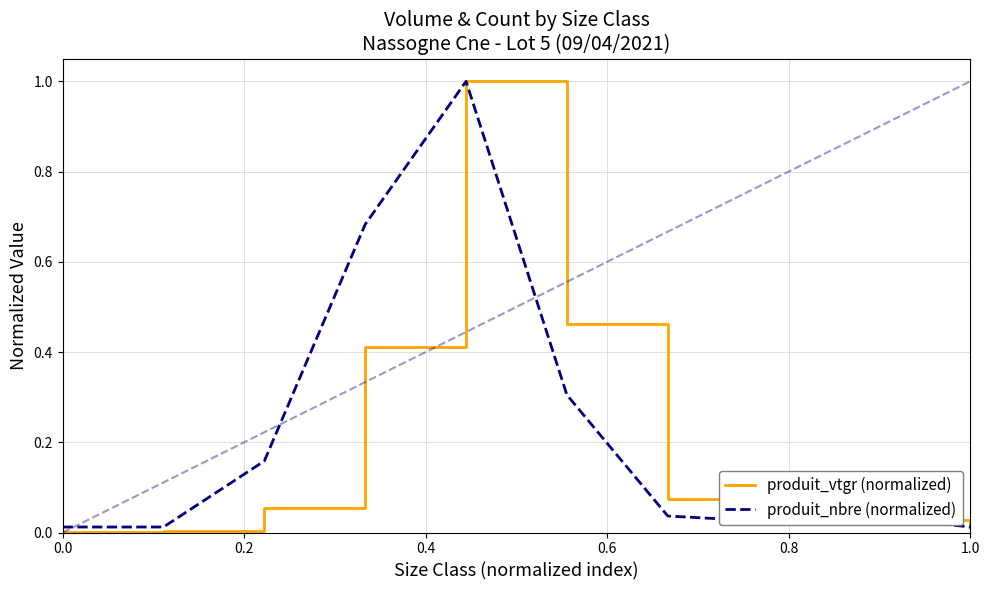

Reading left to right, list all the values displayed in this chart.

produit_vtgr (normalized): 0.0	0.0	0.1	0.4	1.0	0.5	0.1	0.1	0.0	0.0
produit_nbre (normalized): 0.0	0.0	0.2	0.7	1.0	0.3	0.0	0.0	0.0	0.0